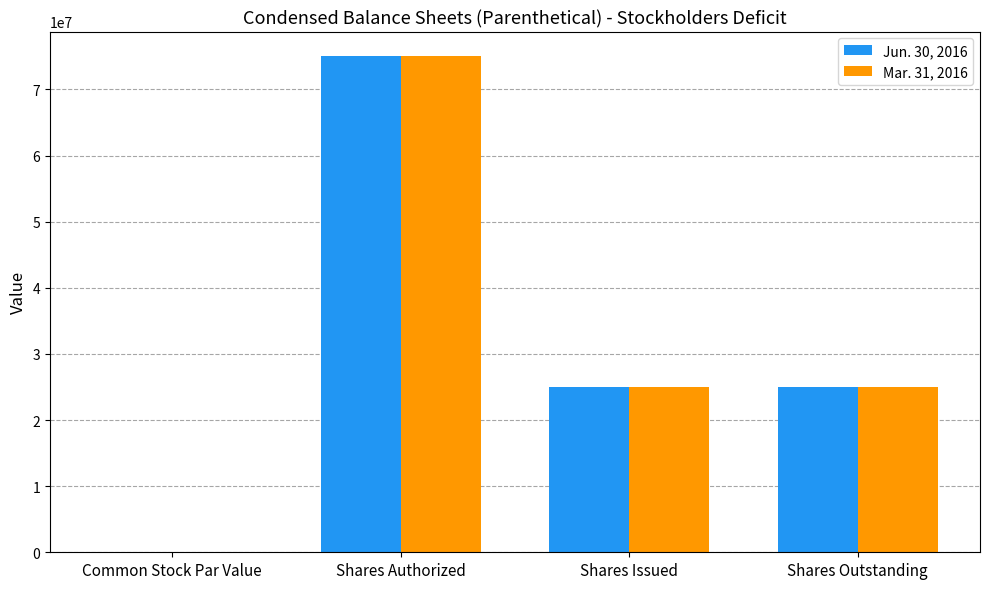

The Jun. 30, 2016 series shows 9064340.0 at Shares Issued. True or false?

False